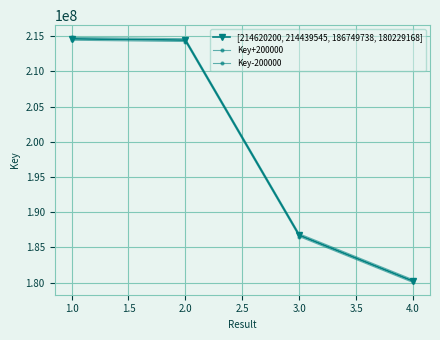

Is this an area chart (filled region under the line)?

No